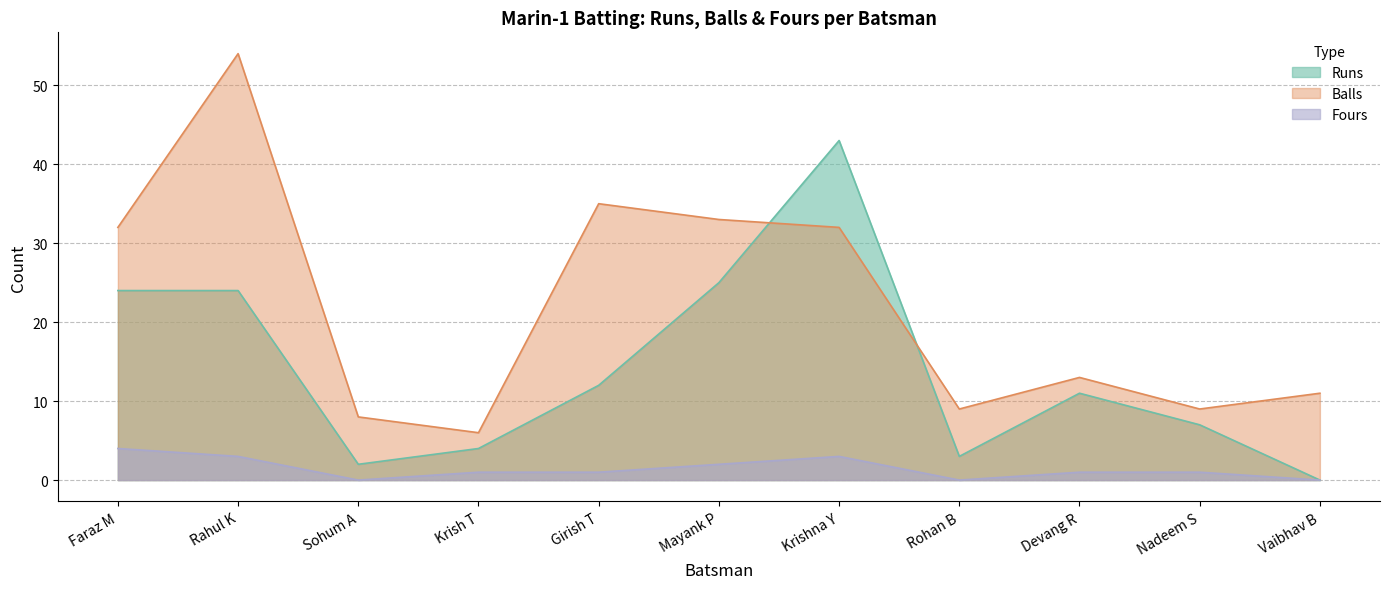

What are all the series names shown in the legend?

Runs, Balls, Fours